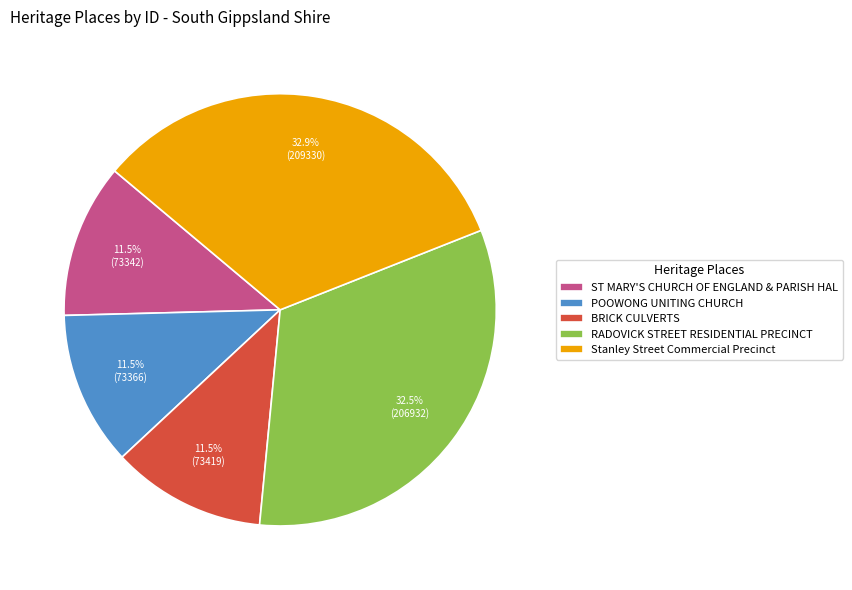

Combined, do ST MARY'S CHURCH OF ENGLAND & PARISH HAL and RADOVICK STREET RESIDENTIAL PRECINCT account for over 50%?

No